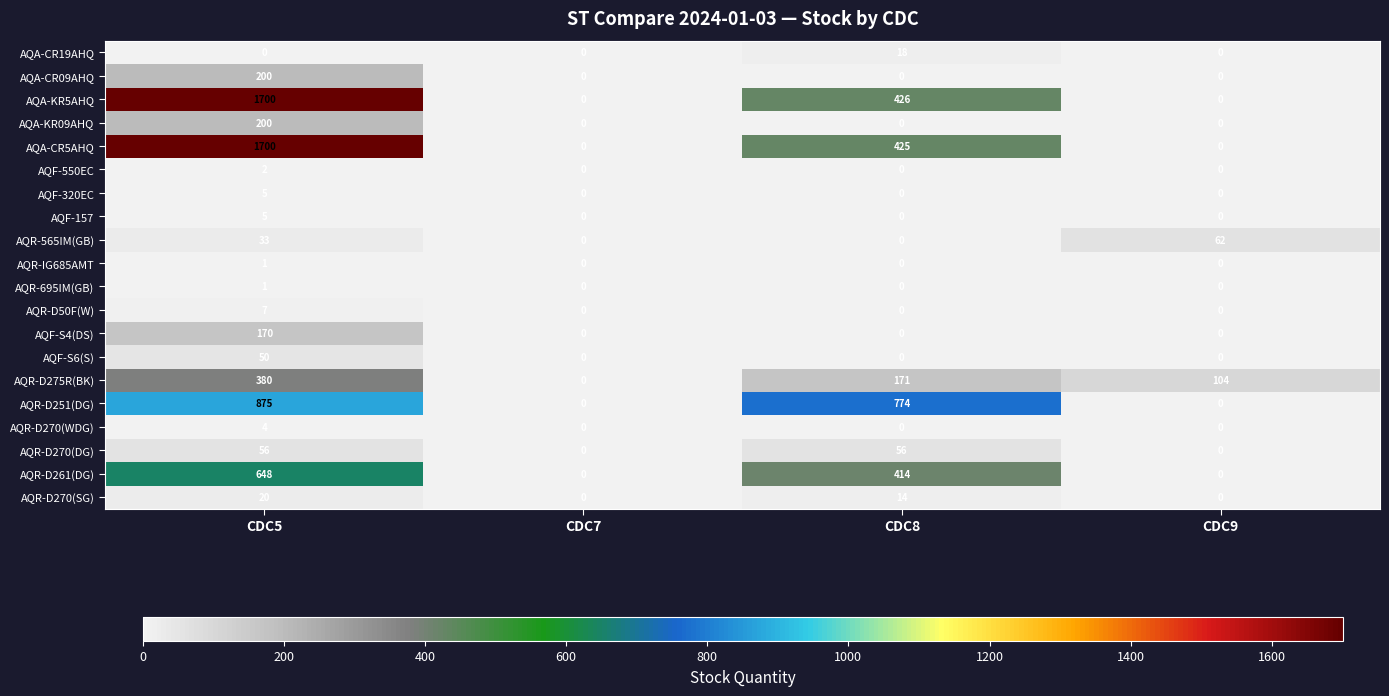

Between CDC8 and CDC9, which series saw the biggest shift?

AQR-D251(DG)